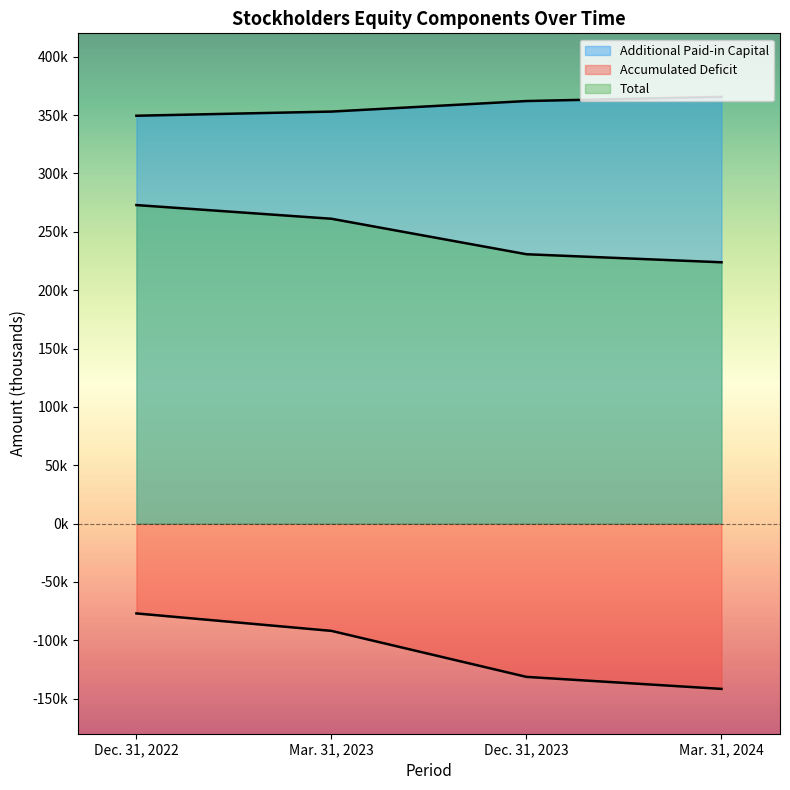

What is the greatest value displayed?

365577